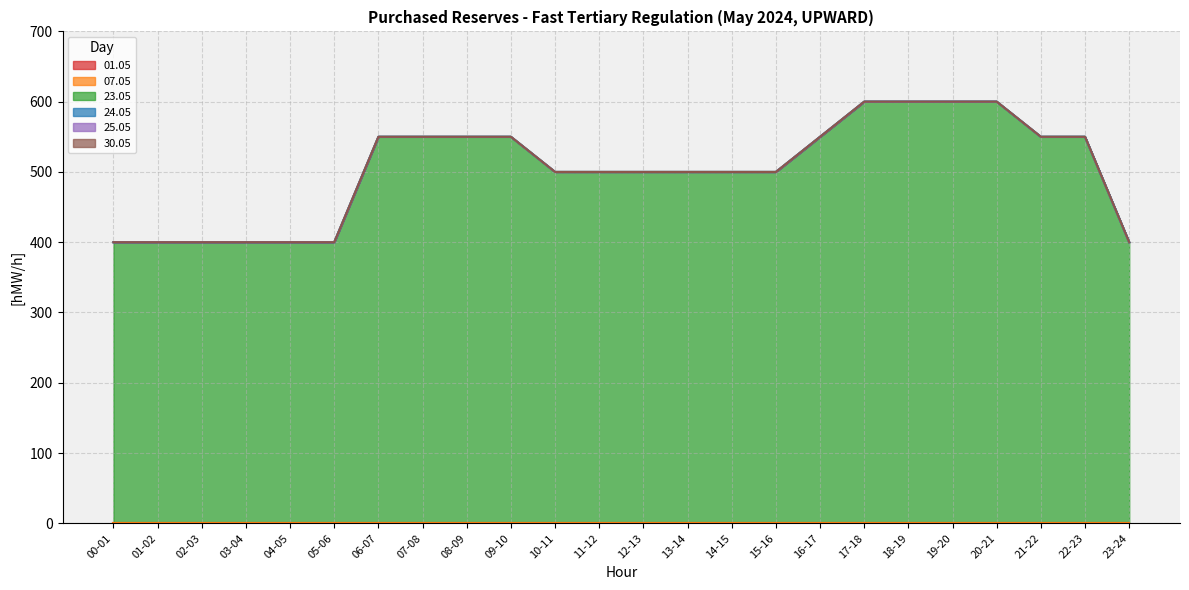

Is it true that 23.05 equals 565 at 04-05?

False